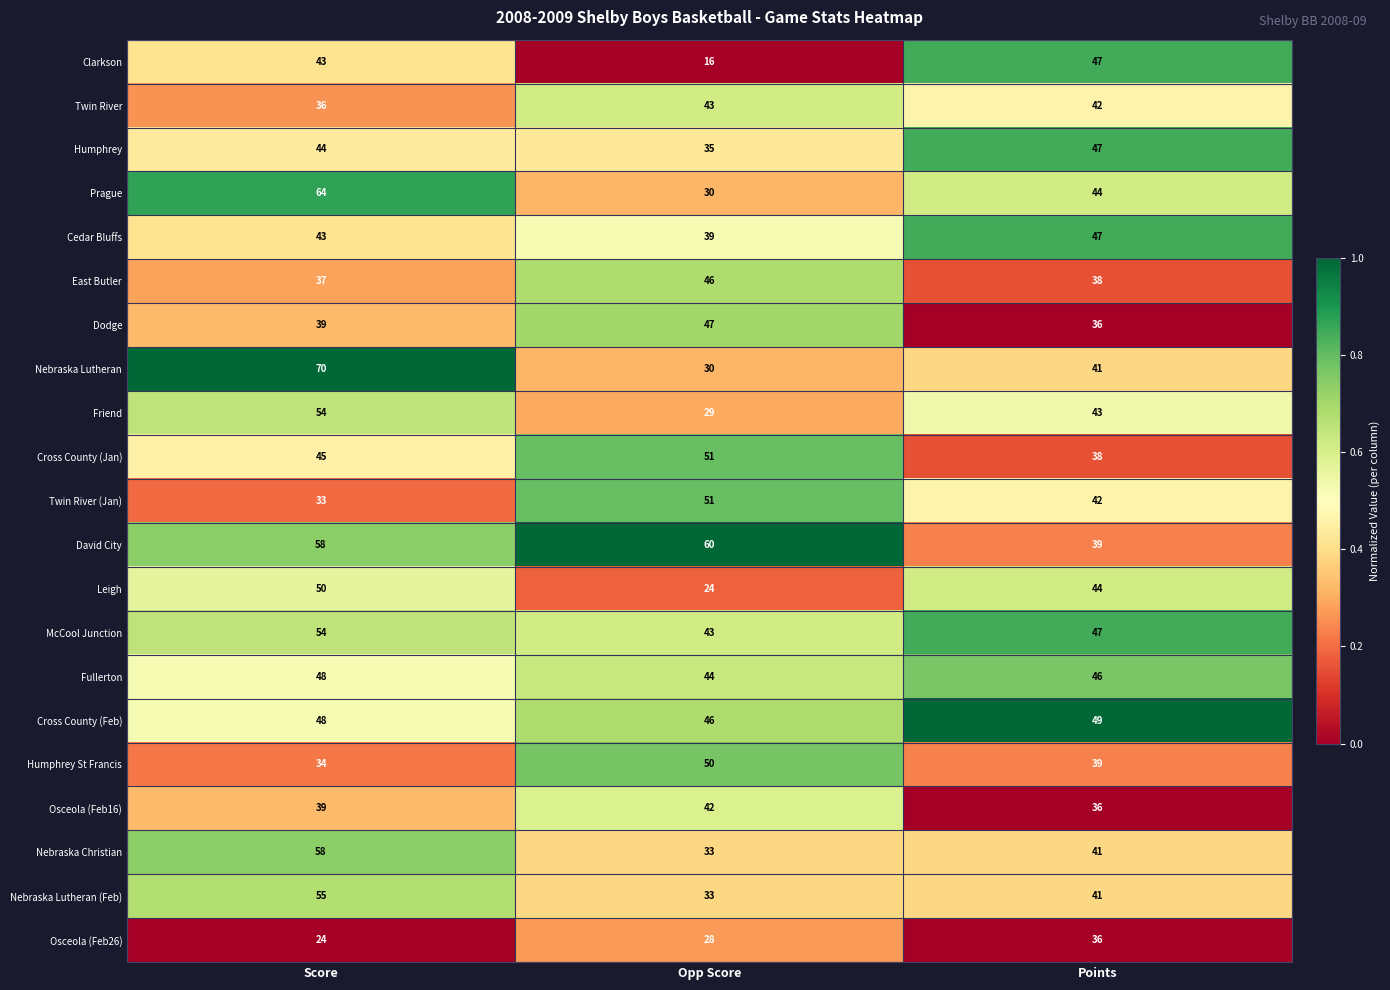

What is the spread (max minus min) of values at Score?

46